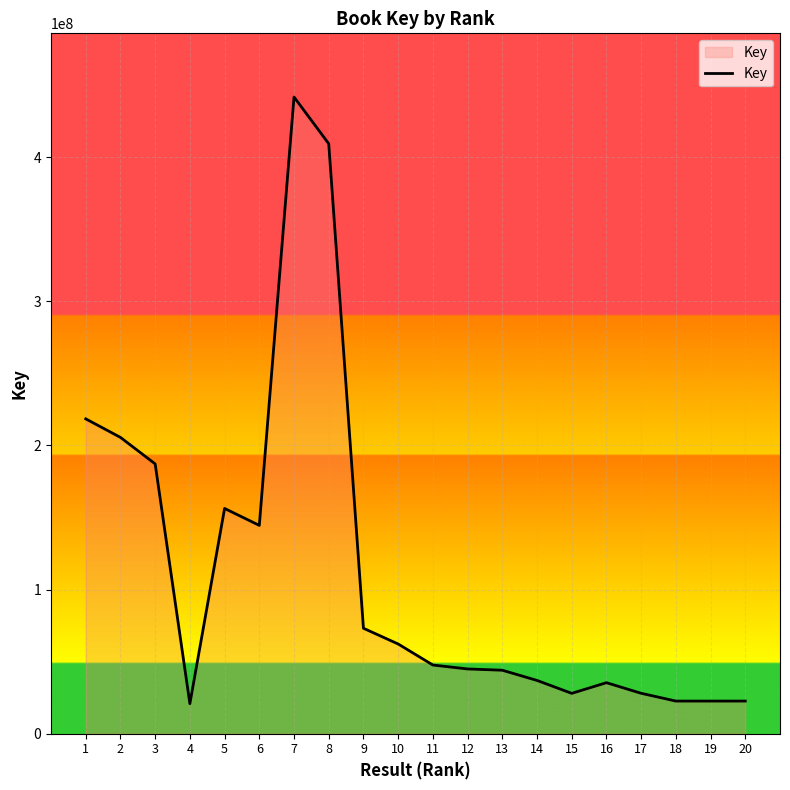

Is it true that the value at 13 is 44021959?

True